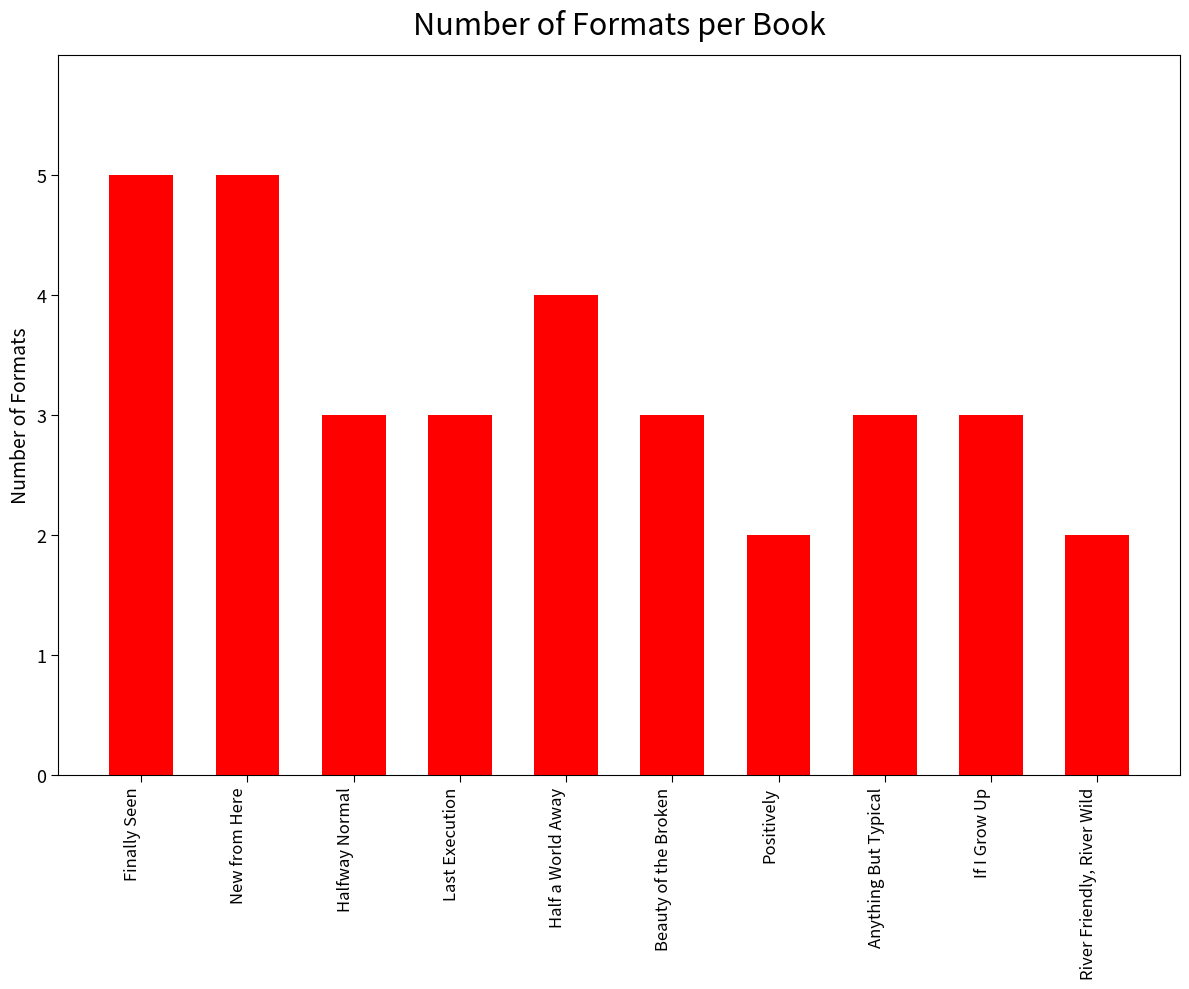

Is it true that the value at Last Execution is 3?

True